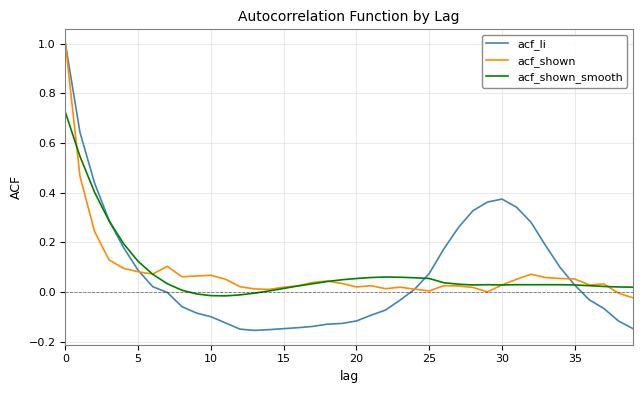

What is the greatest value displayed?

1.0